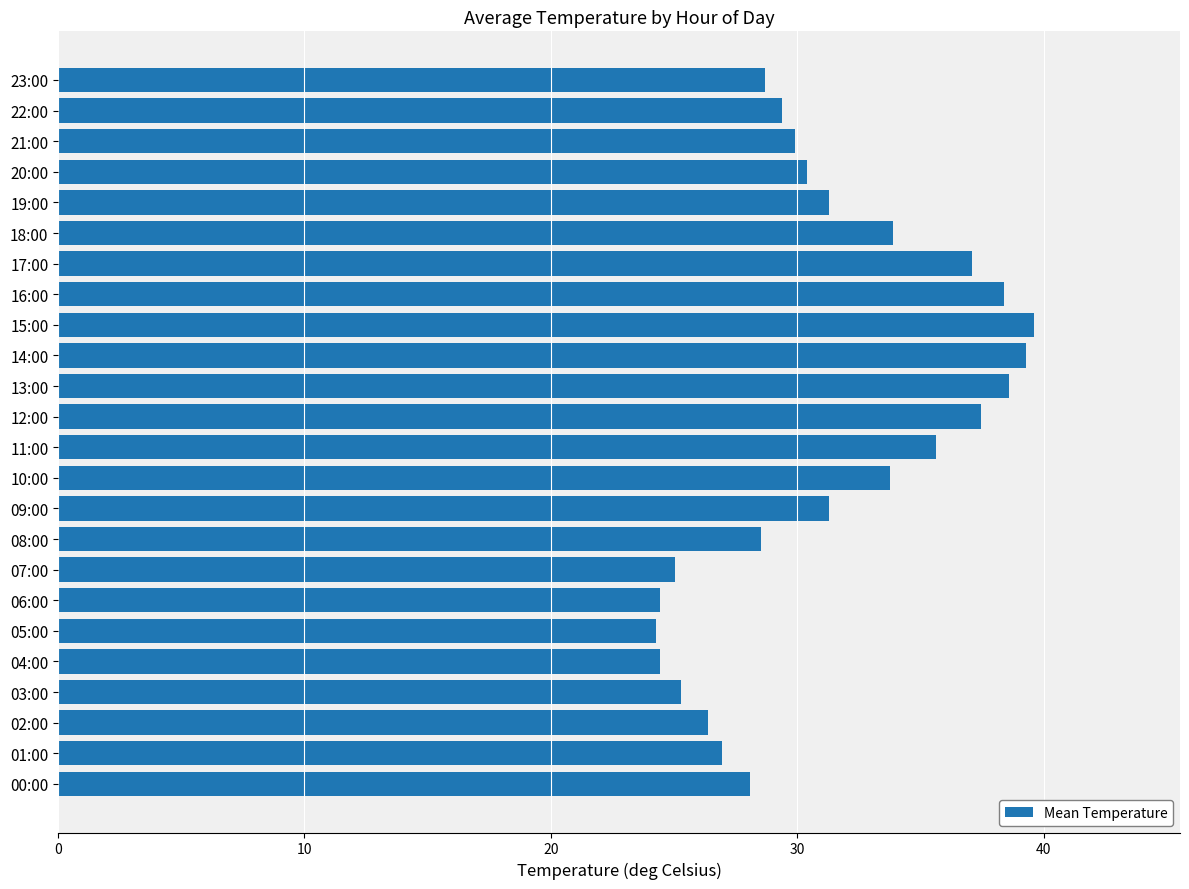

What is the difference between the values at 12:00 and 05:00?

13.2